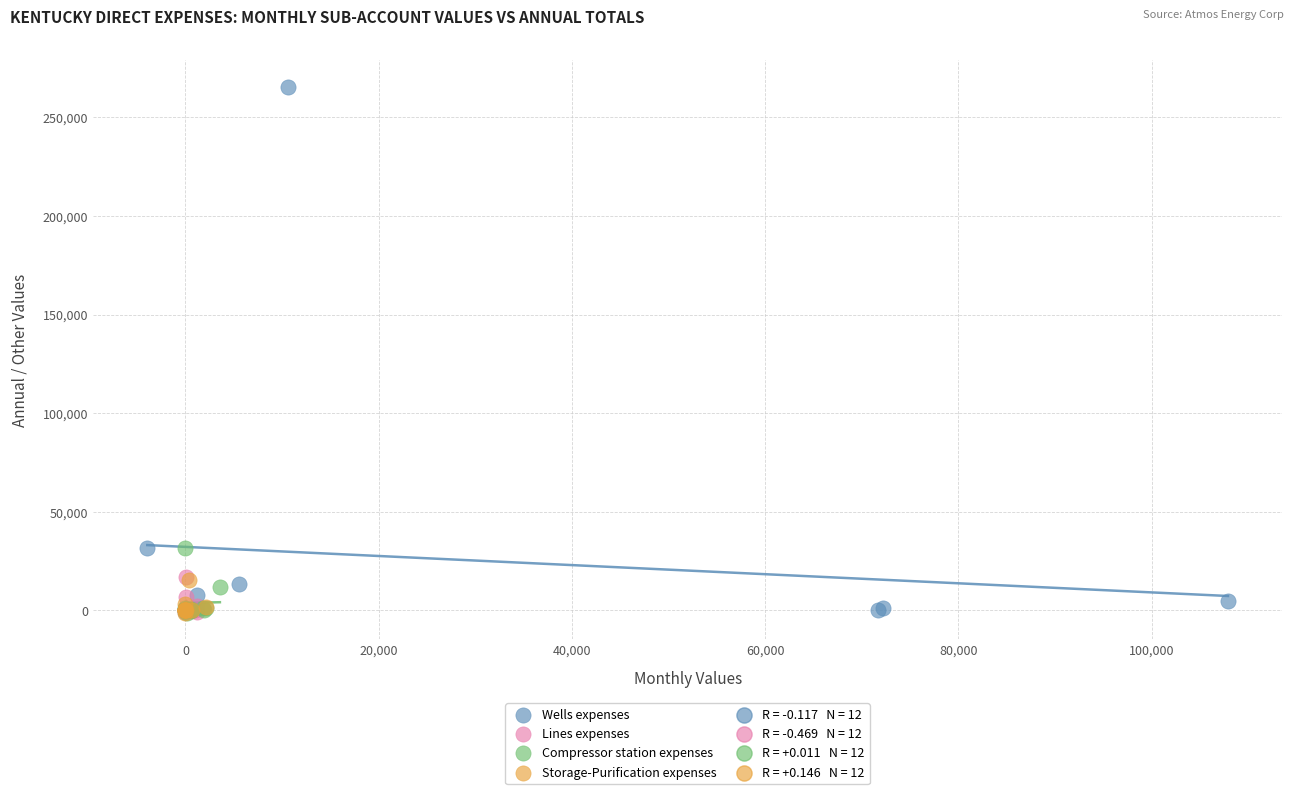

Which series has the largest Y range (max minus min)?

Wells expenses